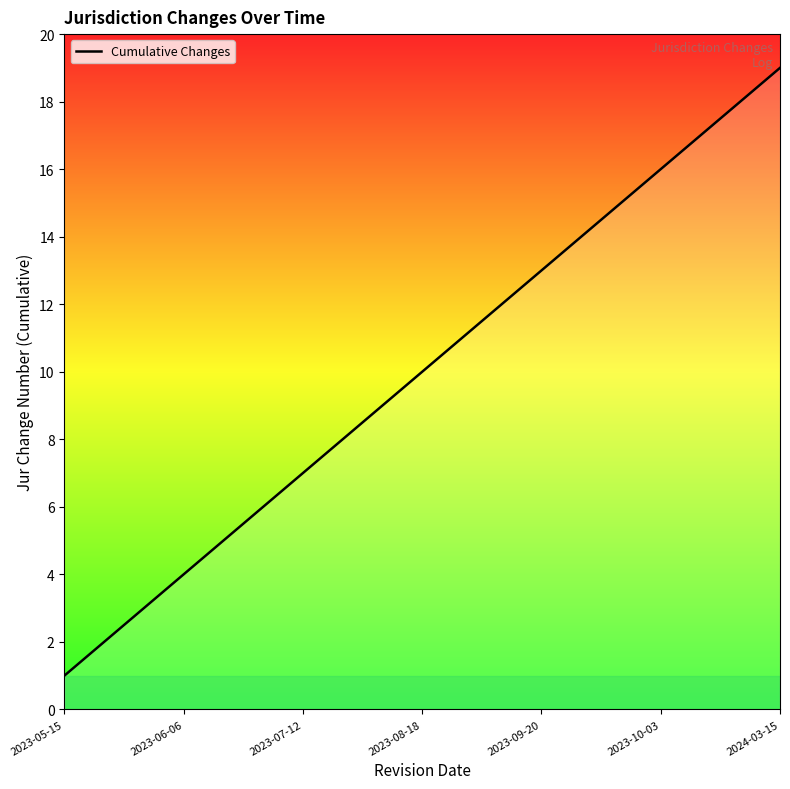

What is the smallest value displayed?

1